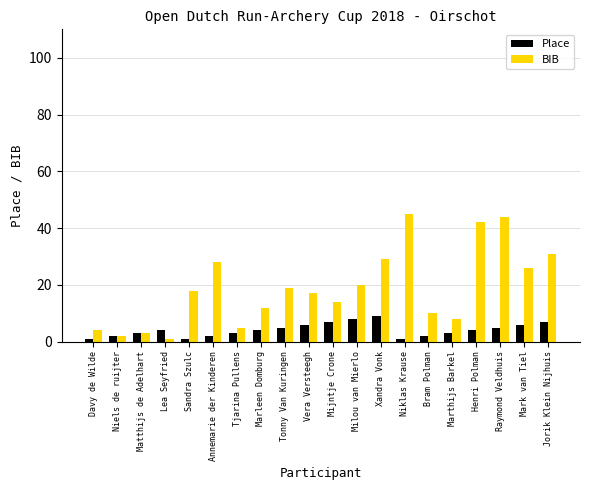

Rank the series by their average value, from lowest to highest.

Place, BIB